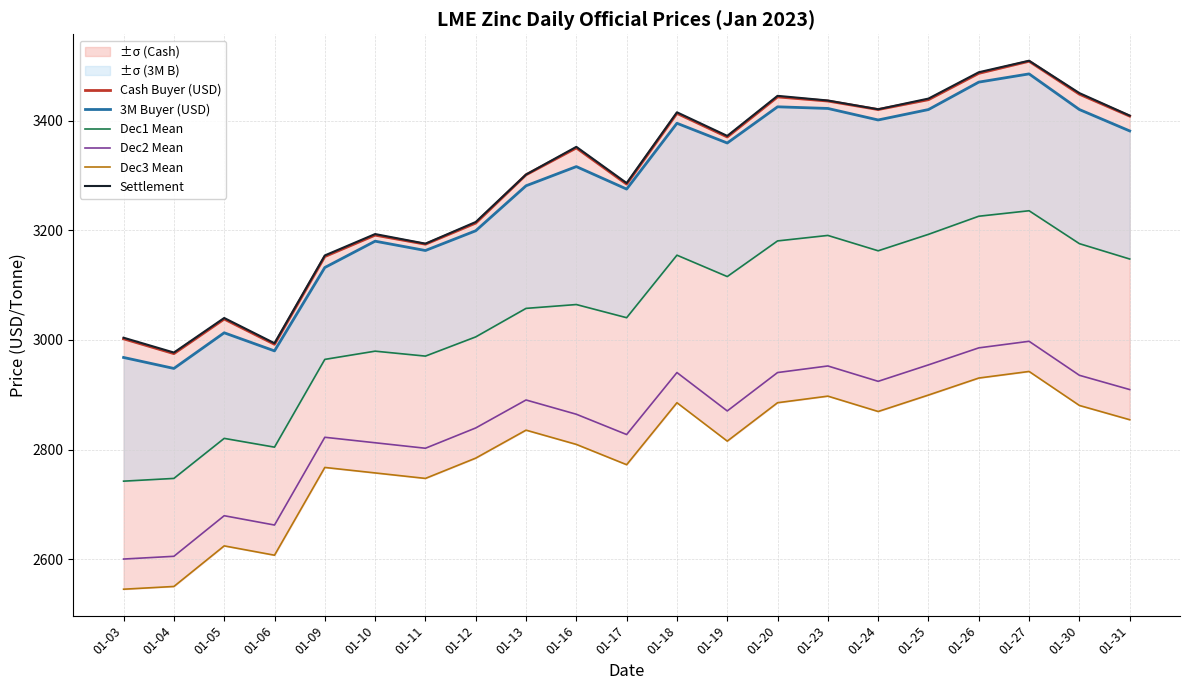

What are all the series names shown in the legend?

Cash Buyer (USD), 3M Buyer (USD), Dec1 Mean, Dec2 Mean, Dec3 Mean, Settlement